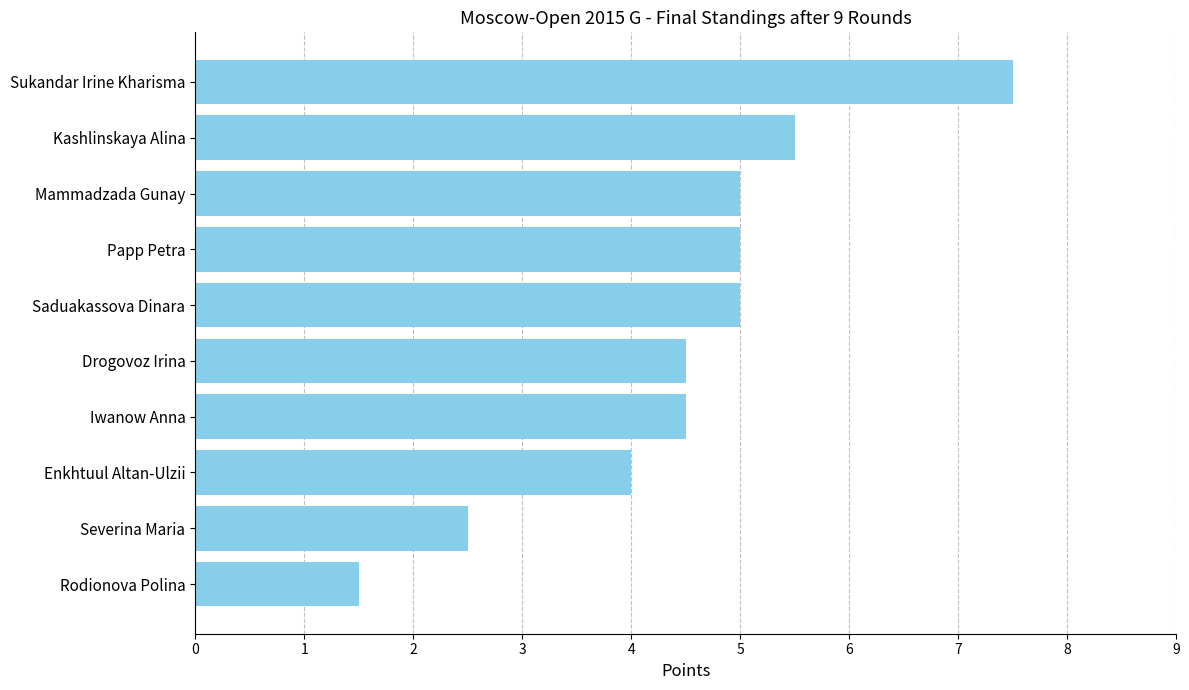

Count the number of categories in the chart.

10